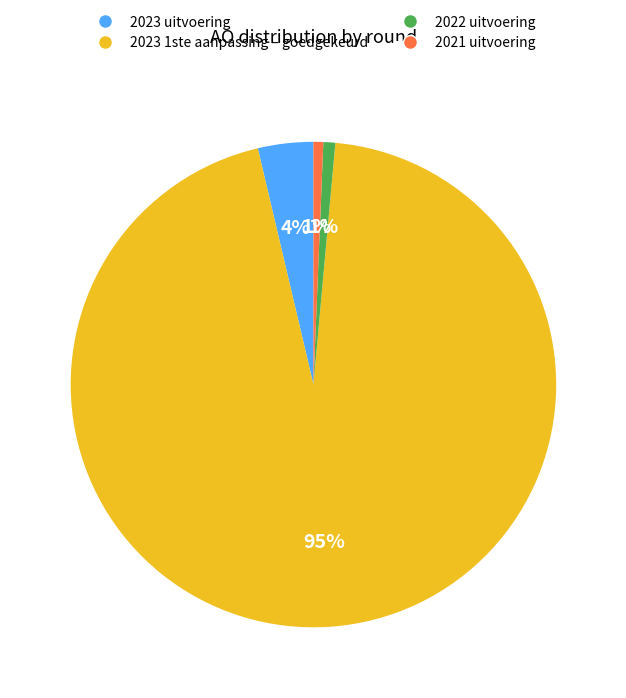

Do 2021 uitvoering and 2022 uitvoering together represent more than half of the pie?

No